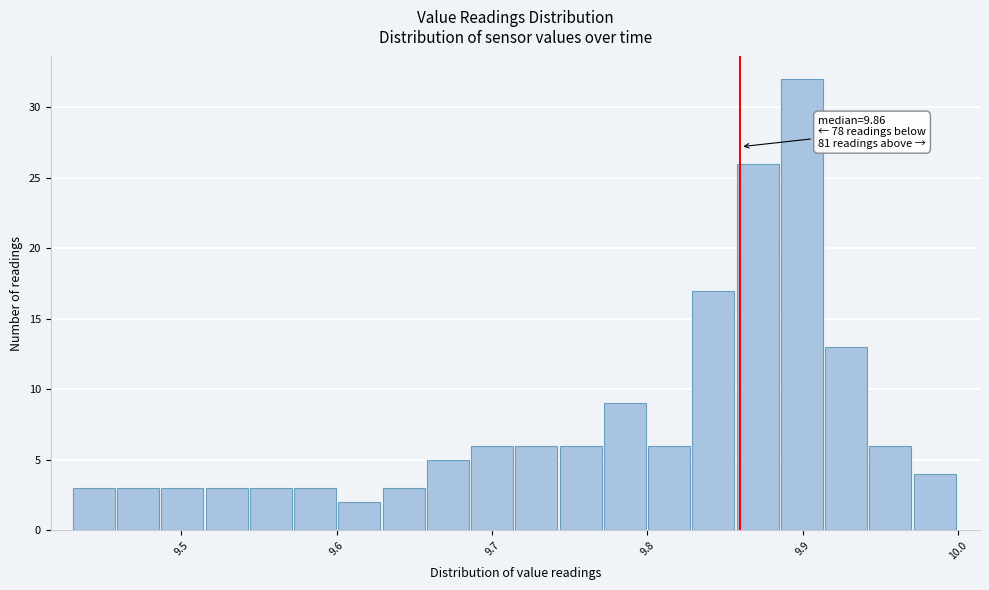

Read against the x-axis, roughly where is the centre of the tallest bar?

9.90